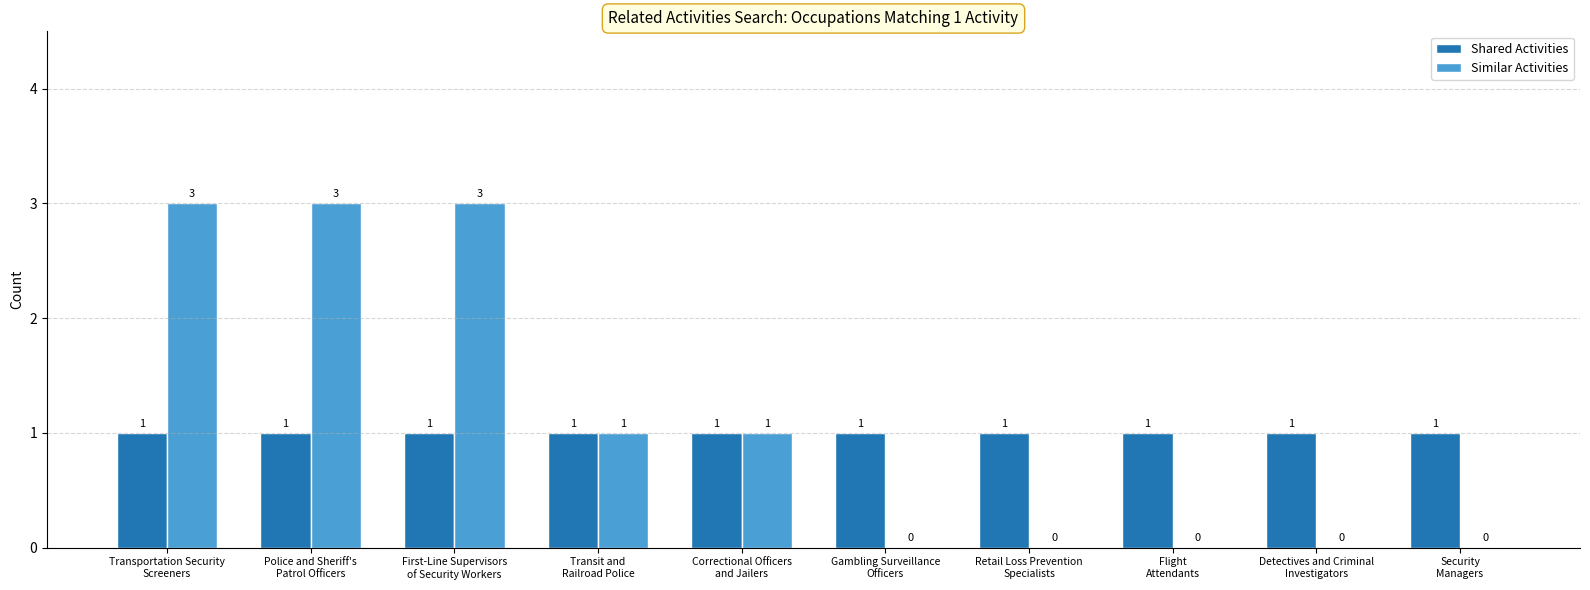

Reading right to left, what are all the values shown in this chart?

Shared Activities: 1	1	1	1	1	1	1	1	1	1
Similar Activities: 0	0	0	0	0	1	1	3	3	3